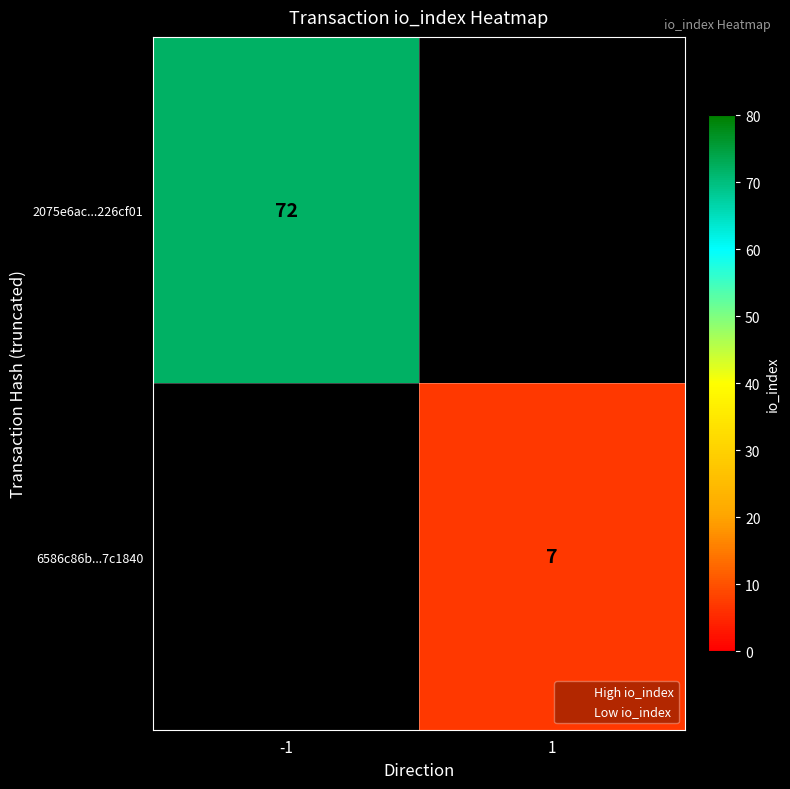

Is it true that 2075e6ac...226cf01 equals 72.0 at -1?

True